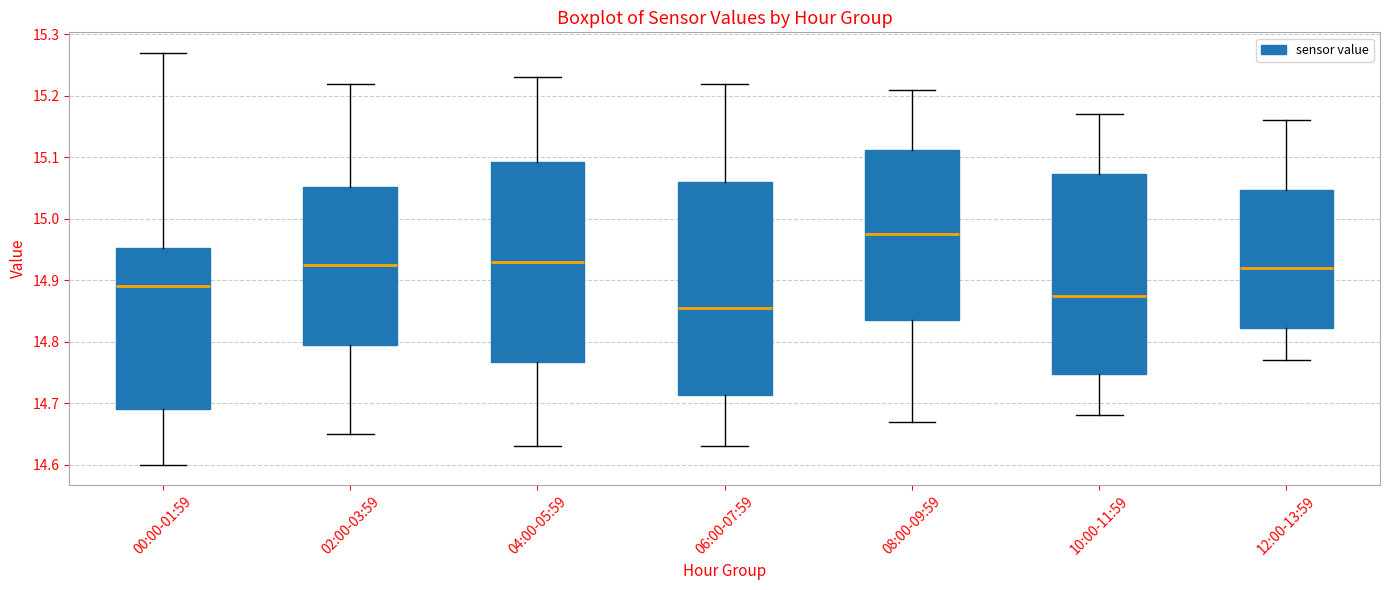

Reading left to right, read every box against the y-axis: the position of its median line, the range the box covers, and the ends of its whiskers. The values are not printed on the chart, so give them approximately, as read against the axis.

00:00-01:59: median 14.89, box 14.69 to 14.95, whiskers 14.60 to 15.27
02:00-03:59: median 14.93, box 14.80 to 15.05, whiskers 14.65 to 15.22
04:00-05:59: median 14.93, box 14.77 to 15.09, whiskers 14.63 to 15.23
06:00-07:59: median 14.86, box 14.71 to 15.06, whiskers 14.63 to 15.22
08:00-09:59: median 14.98, box 14.84 to 15.11, whiskers 14.67 to 15.21
10:00-11:59: median 14.88, box 14.75 to 15.07, whiskers 14.68 to 15.17
12:00-13:59: median 14.92, box 14.82 to 15.05, whiskers 14.77 to 15.16